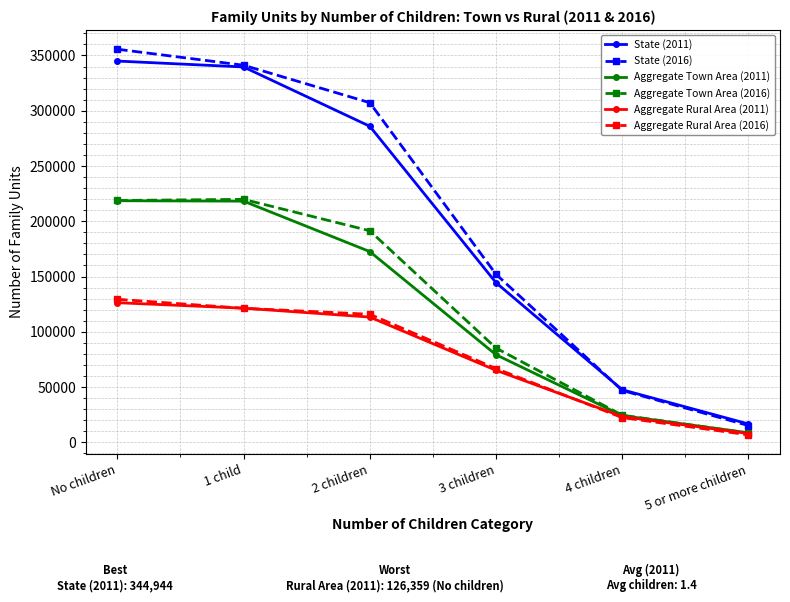

Does the chart display data point markers on the line(s)?

Yes